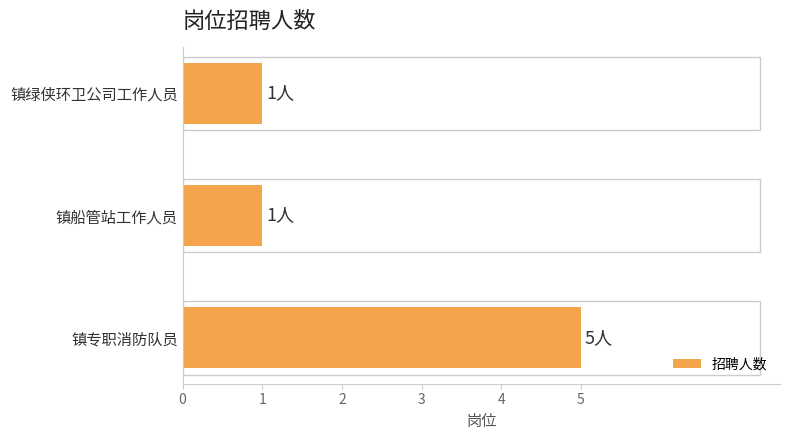

What is the change in value from 镇专职消防队员 to 镇船管站工作人员?

-4